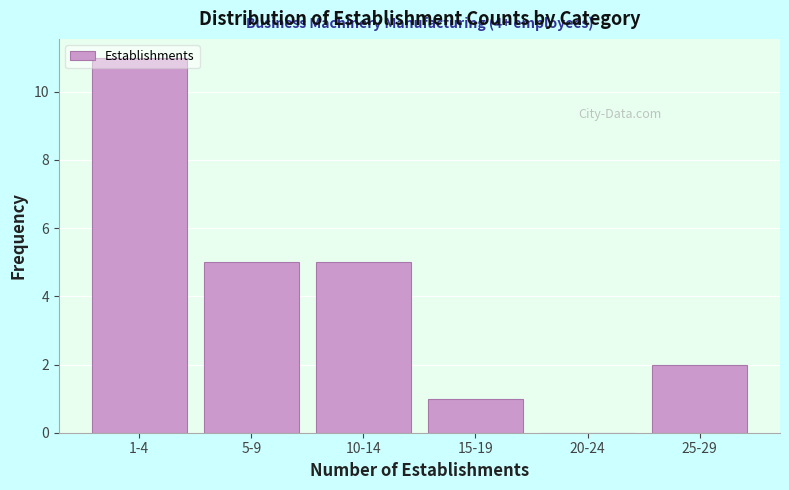

Between 15-19 and 25-29, which is larger?

25-29